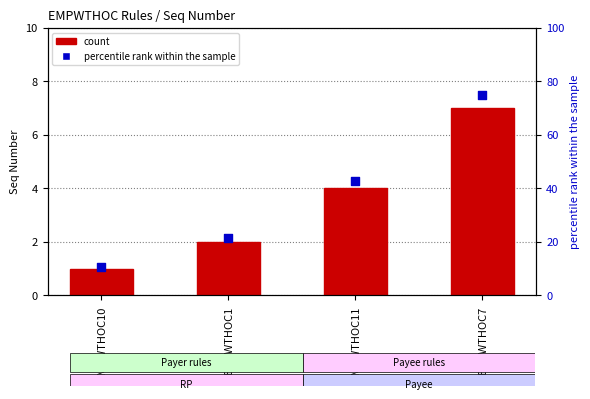

Which series has the widest spread of Y values?

percentile rank within the sample